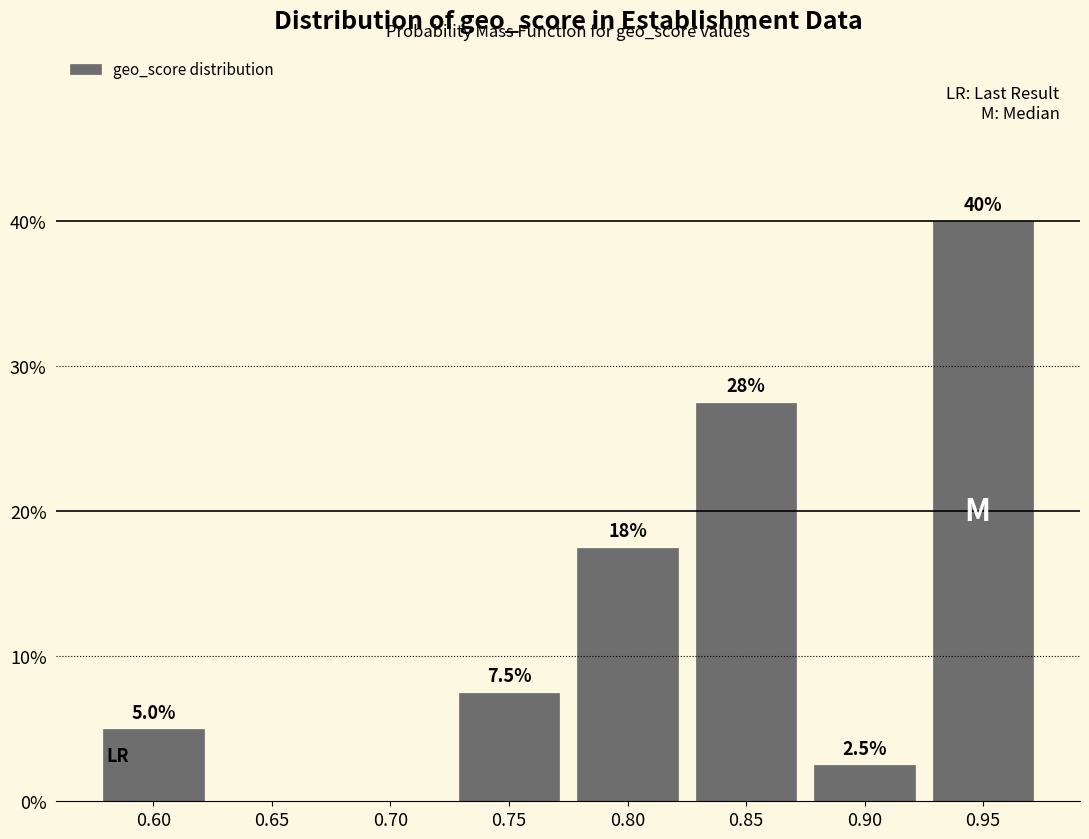

Reading right to left, transcribe all the data shown in this chart.

0.95=40.0	0.90=2.5	0.85=27.5	0.80=17.5	0.75=7.5	0.70=0.0	0.65=0.0	0.60=5.0